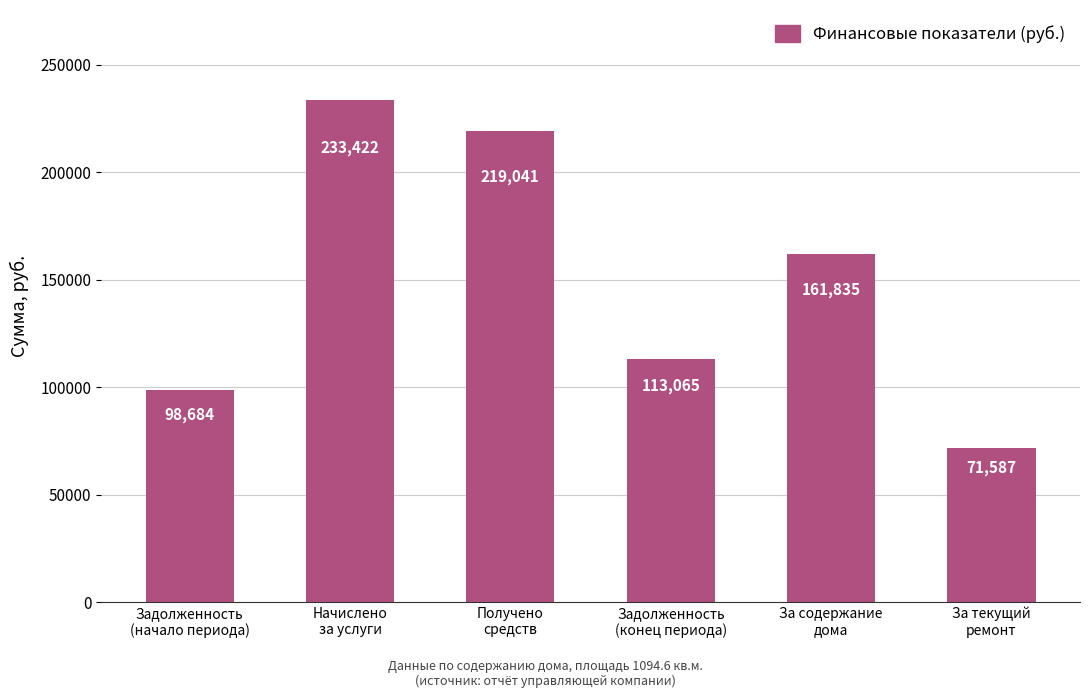

What is the maximum value shown in the chart?

233421.8